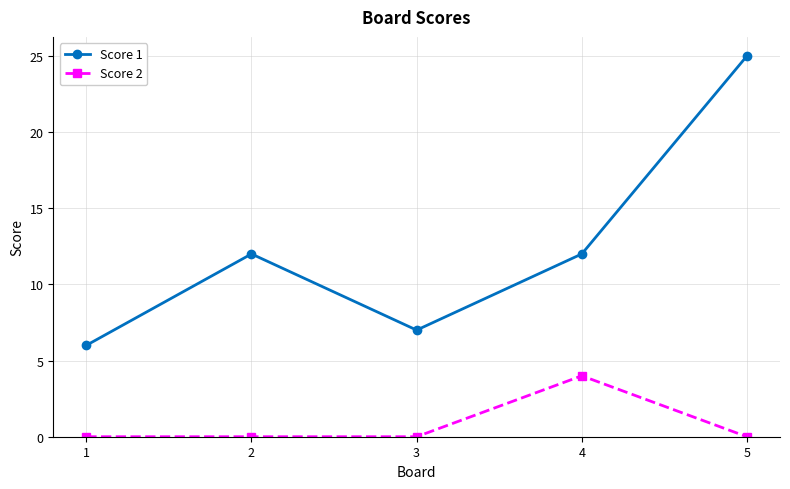

True or false: Score 1 and Score 2 cross at least once.

False